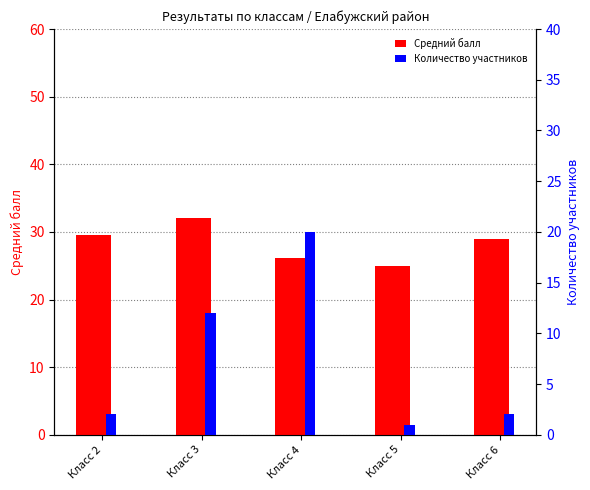

What are all the series names shown in the legend?

Средний балл, Количество участников